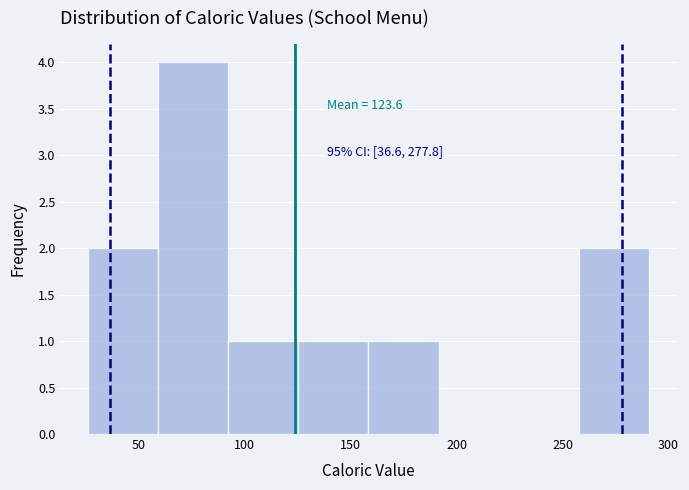

Which range on the x-axis has the tallest bar?

60 to 90